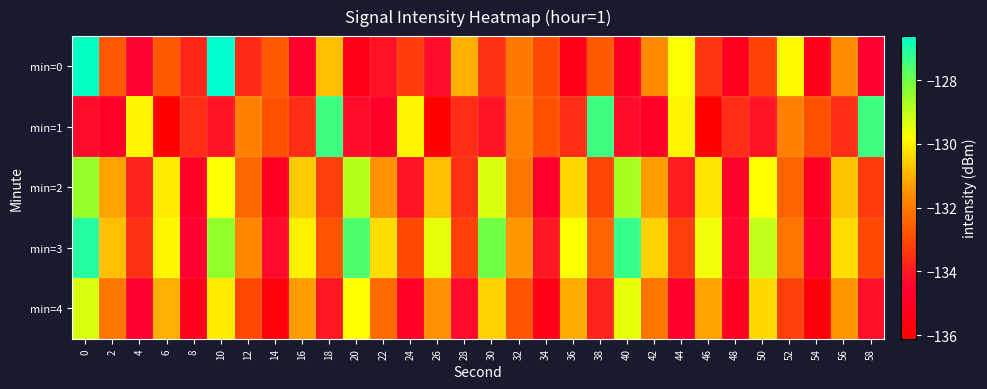

What is the total value across all series at 58?

-662.4